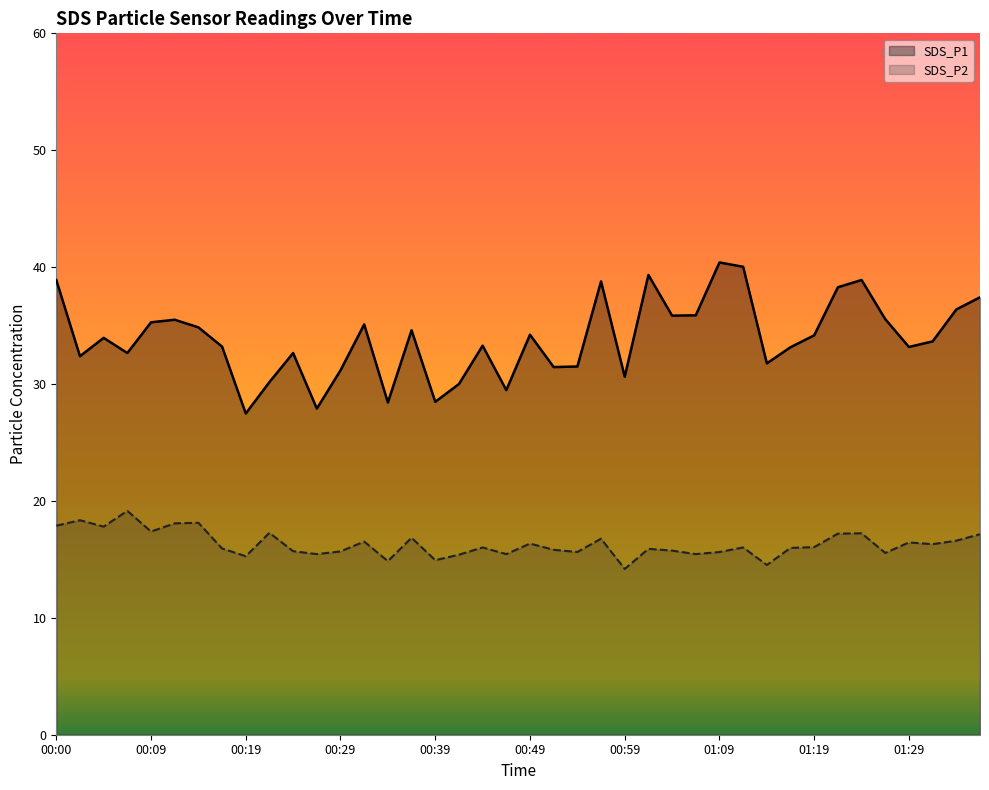

Where is the first local maximum for SDS_P1?

00:05